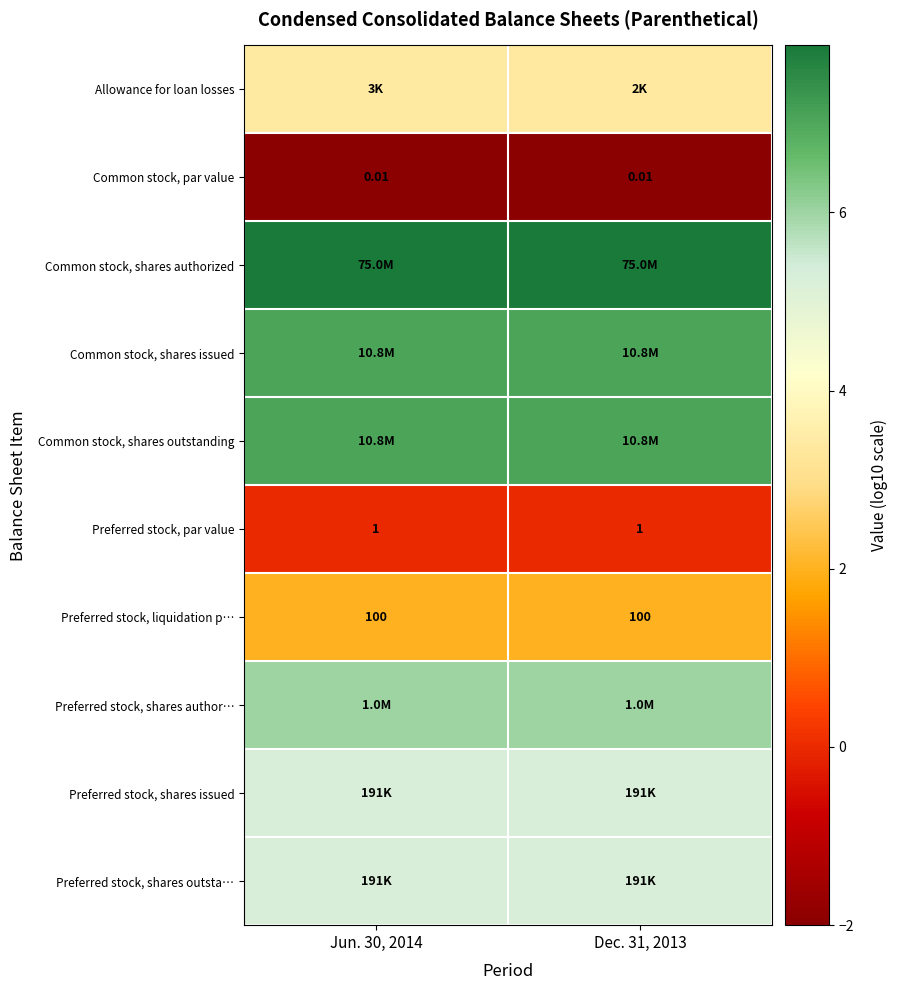

The row_4 series shows 7.0 at Dec. 31, 2013. True or false?

True